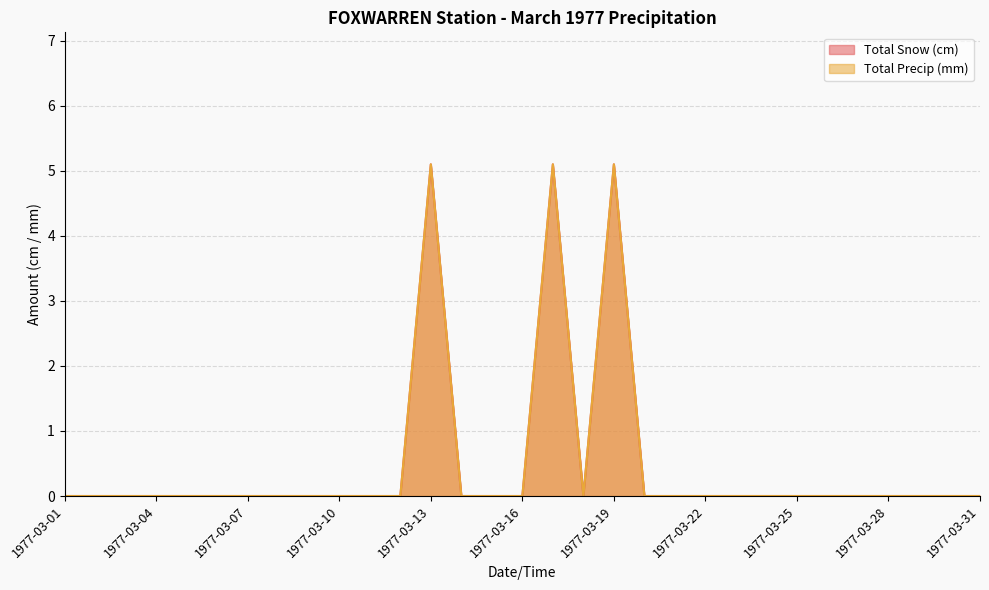

What is the sum of all Total Snow (cm) values?

15.3